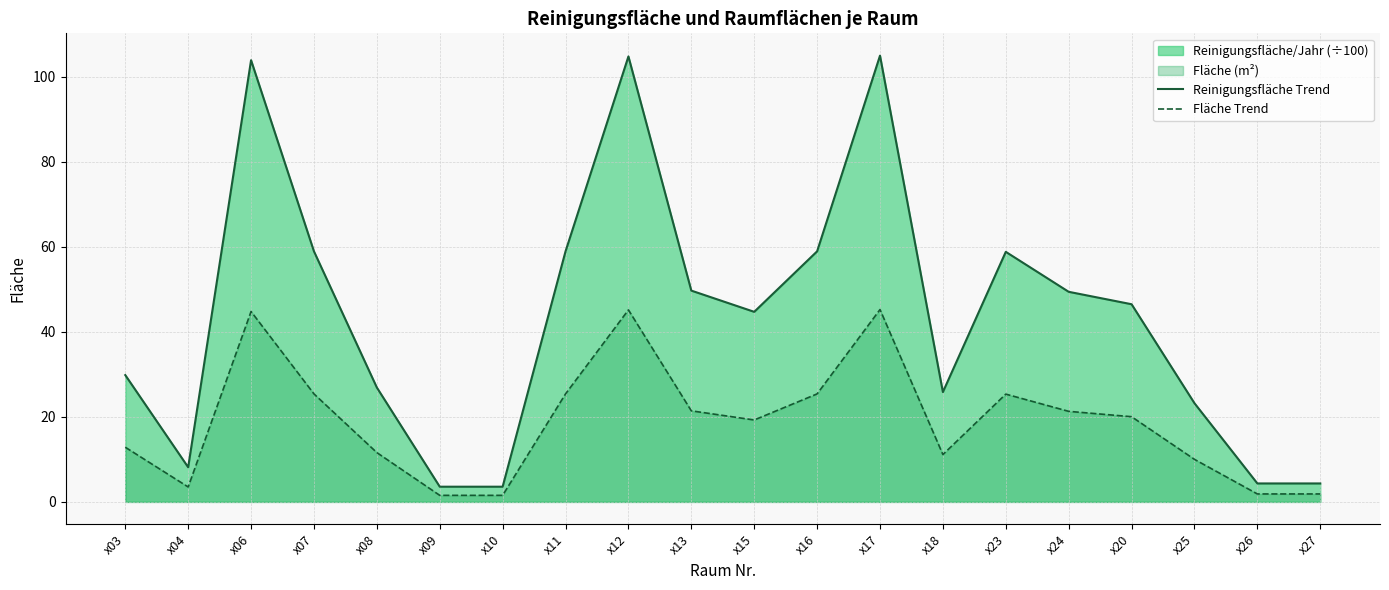

True or false: Fläche Trend and Reinigungsfläche Trend cross at least once.

False